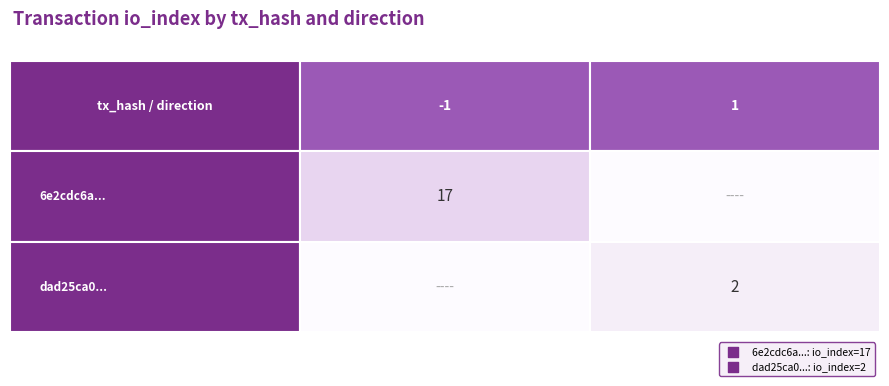

Reading left to right, transcribe all the data shown in this chart.

6e2cdc6ad02e89942ef7cdace6562dc2e747958: direction=-1	io_index=17
dad25ca058035a787b9ac49f3a595a9f6840277: direction=1	io_index=2